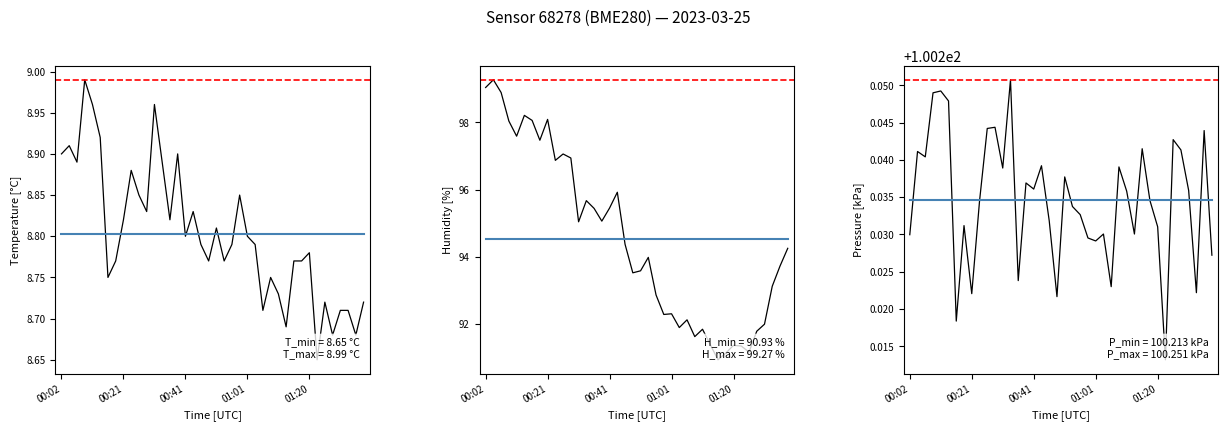

True or false: pressure_kPa and humidity intersect in this chart.

False